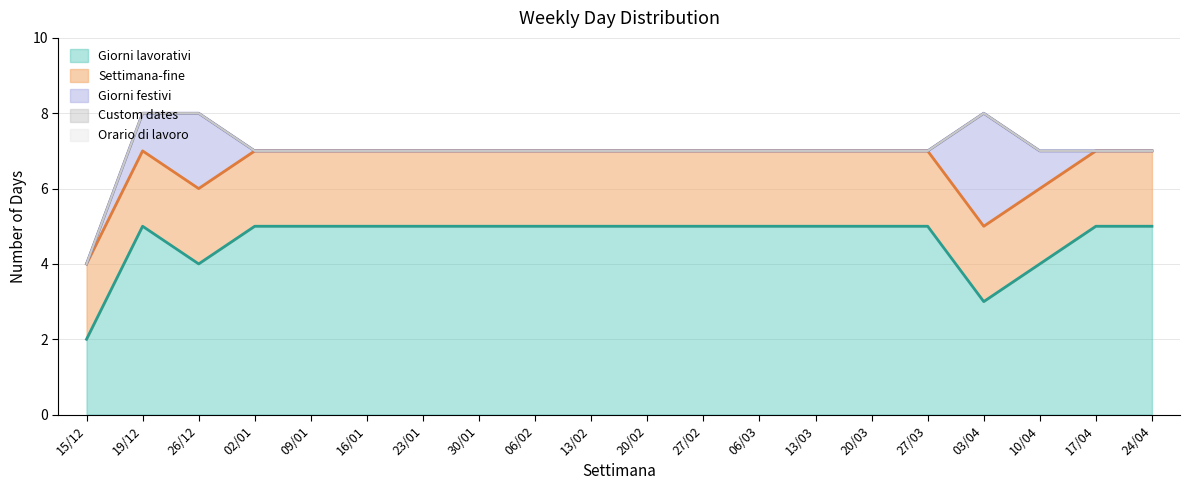

Rank the series at 13/03 from lowest to highest value.

Giorni festivi, Custom dates, Orario di lavoro, Settimana-fine, Giorni lavorativi